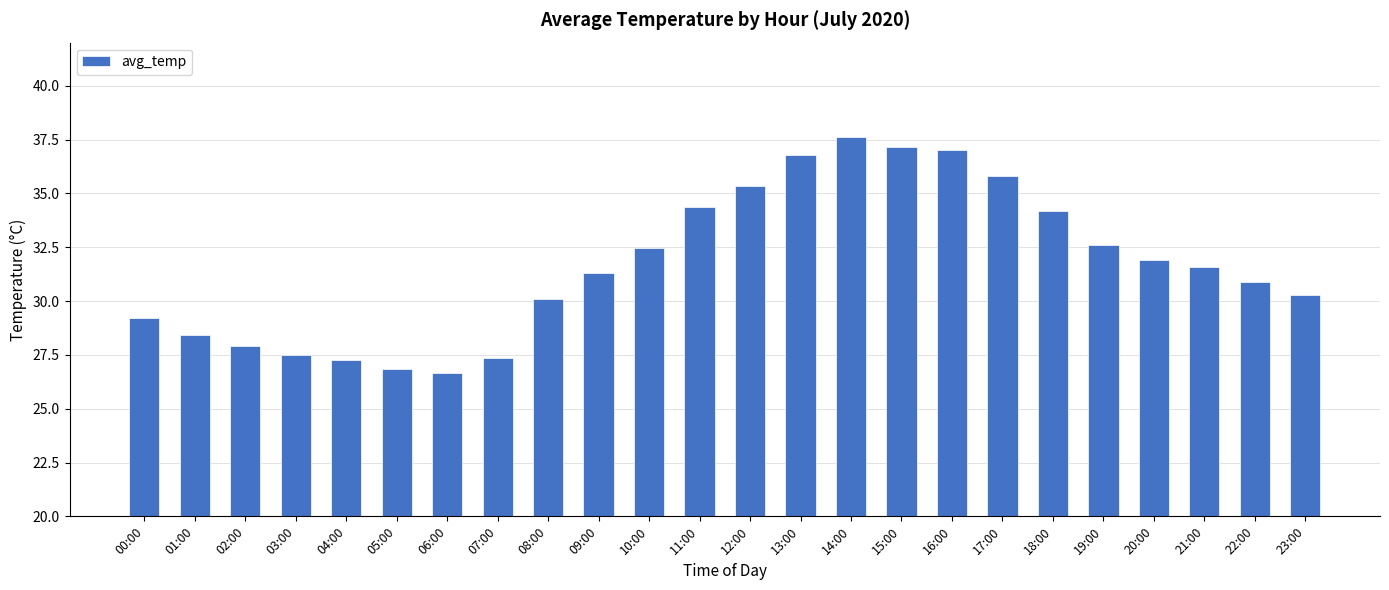

What is the average value?

31.7